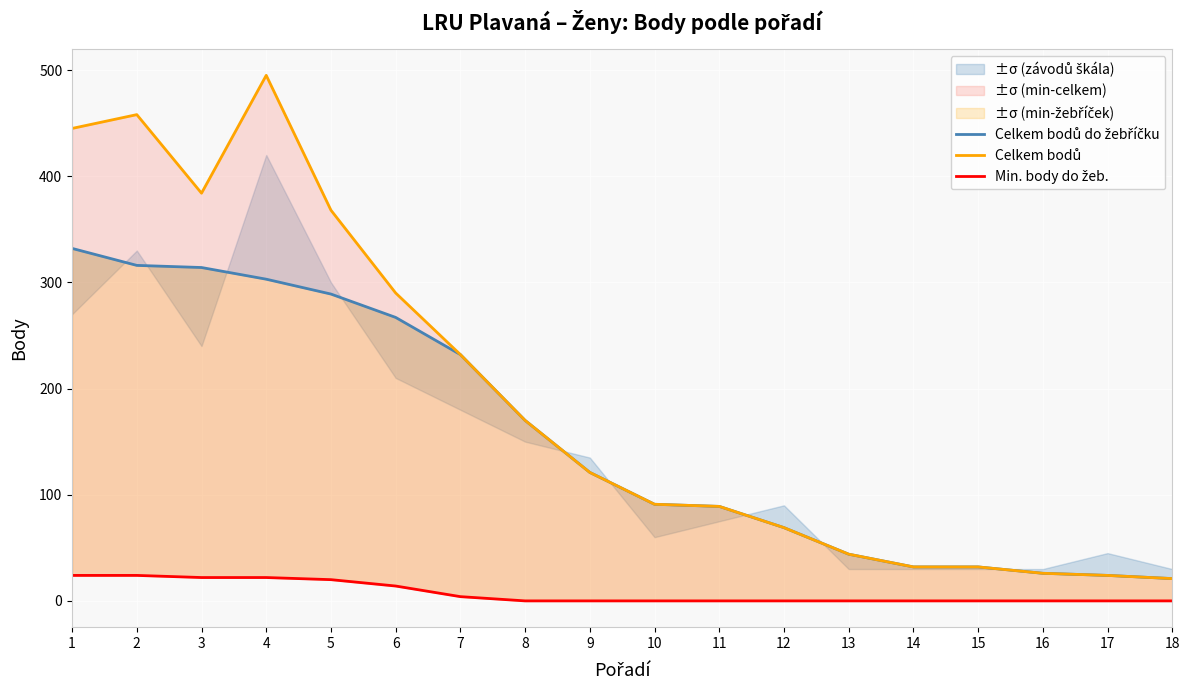

At 13, list the series in order from smallest to largest.

Min. body do žeb., Celkem bodů do žebříčku, Celkem bodů